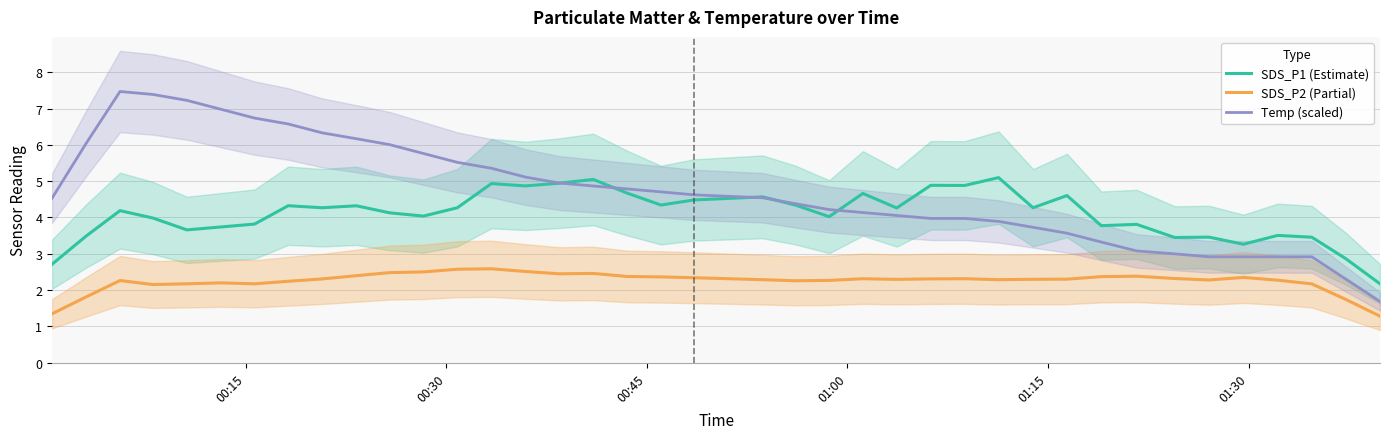

True or false: SDS_P1 (Estimate) and SDS_P2 (Partial) intersect in this chart.

False